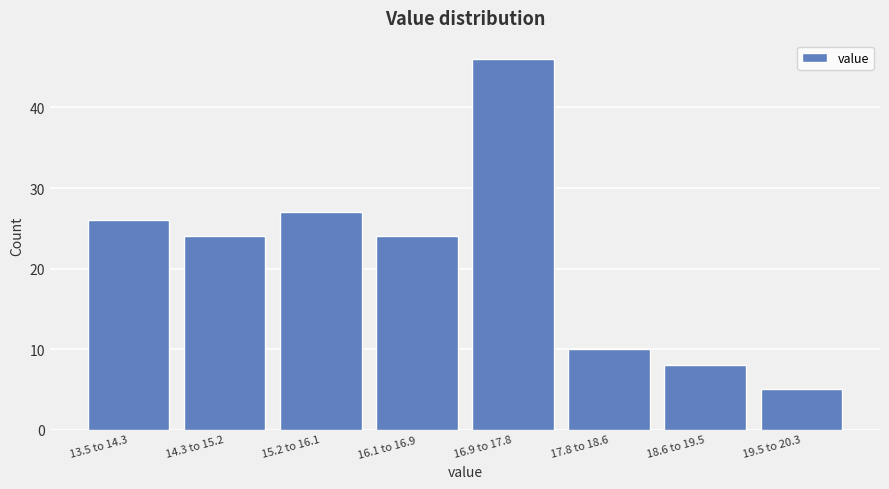

Reading right to left, extract all data points from this chart.

19.5 to 20.3=5	18.6 to 19.5=8	17.8 to 18.6=10	16.9 to 17.8=46	16.1 to 16.9=24	15.2 to 16.1=27	14.3 to 15.2=24	13.5 to 14.3=26